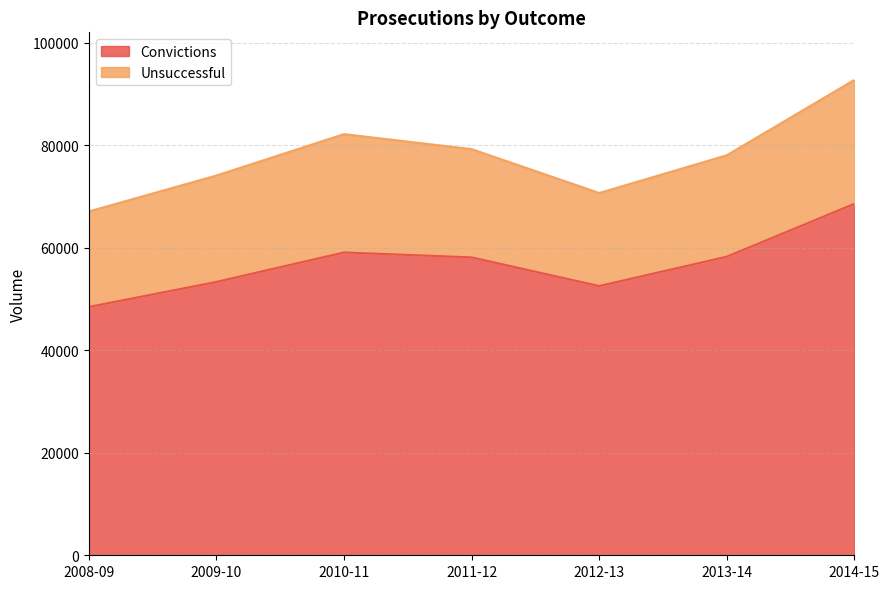

Rank the categories by value from lowest to highest.

2008-09, 2012-13, 2009-10, 2011-12, 2013-14, 2010-11, 2014-15